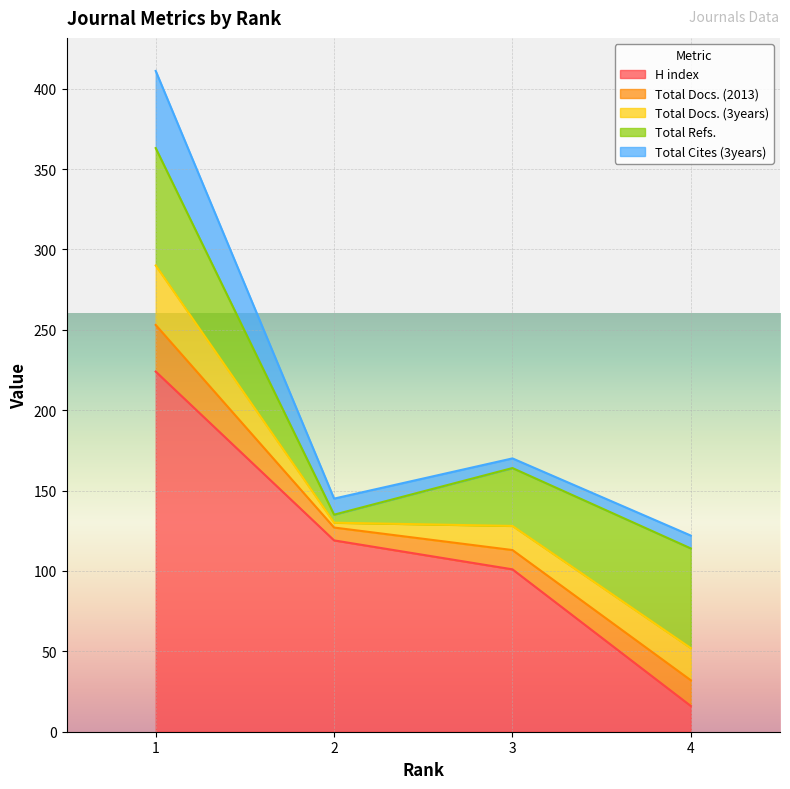

True or false: Total Docs. (2013) and H index intersect in this chart.

False